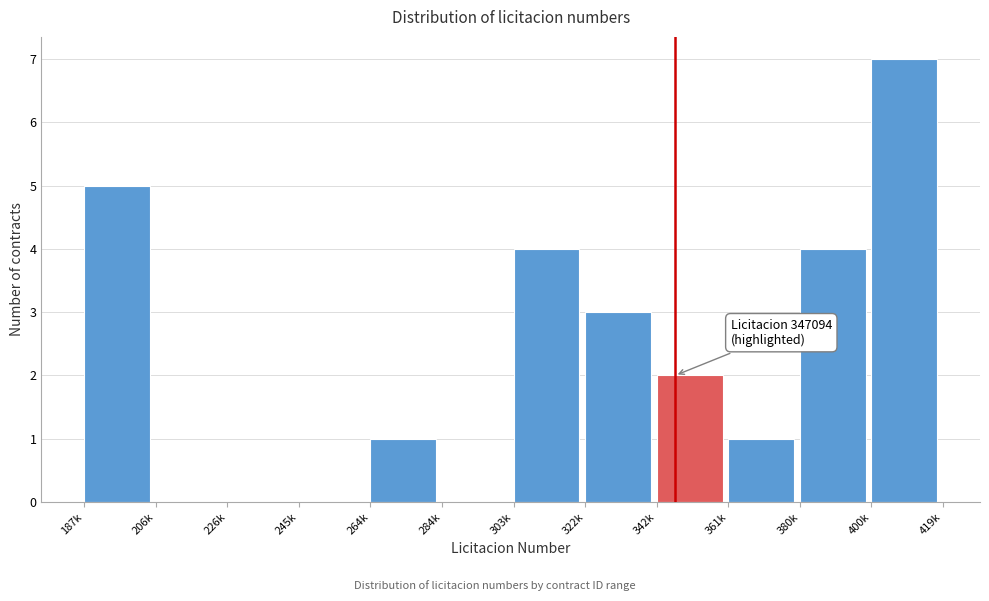

Reading left to right, extract all data points from this chart.

187k=5	206k=0	226k=0	245k=0	264k=1	284k=0	303k=4	322k=3	342k=2	361k=1	380k=4	400k=7